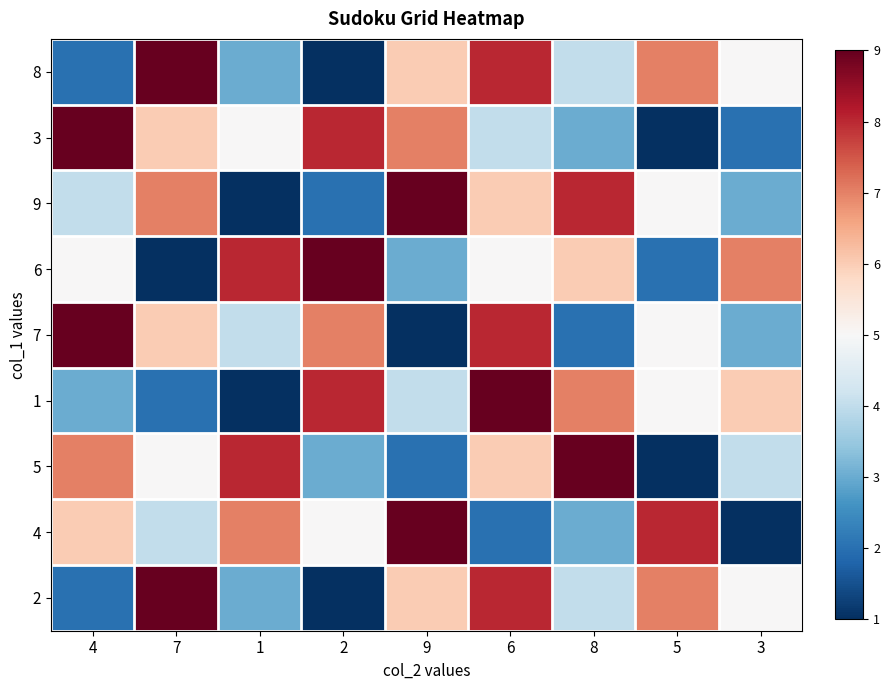

At which category is the sum across all series the highest?

6